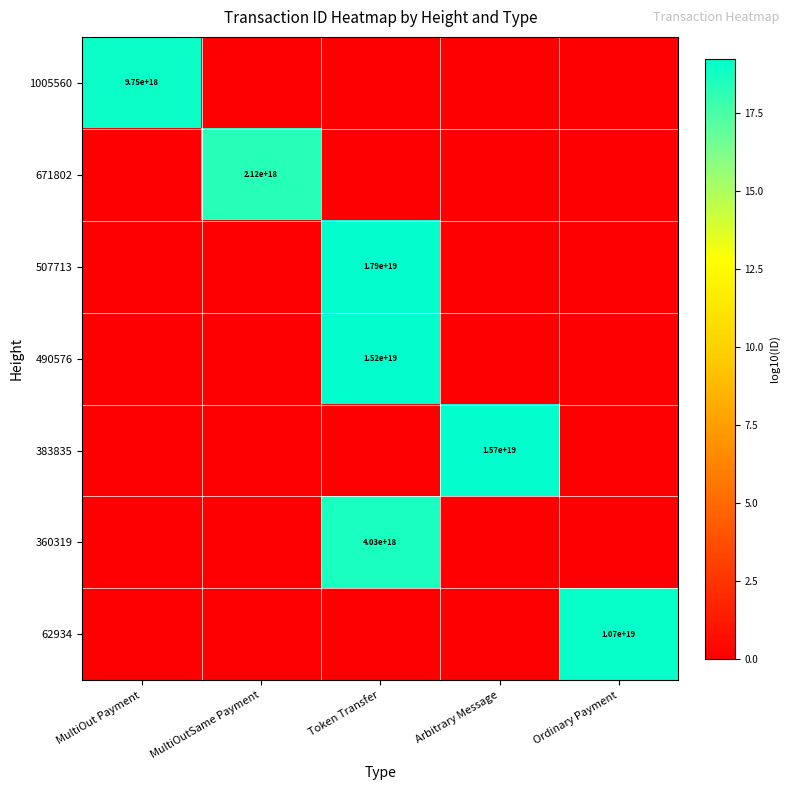

Is it true that 62934 equals 5883747136386377728 at Ordinary Payment?

False